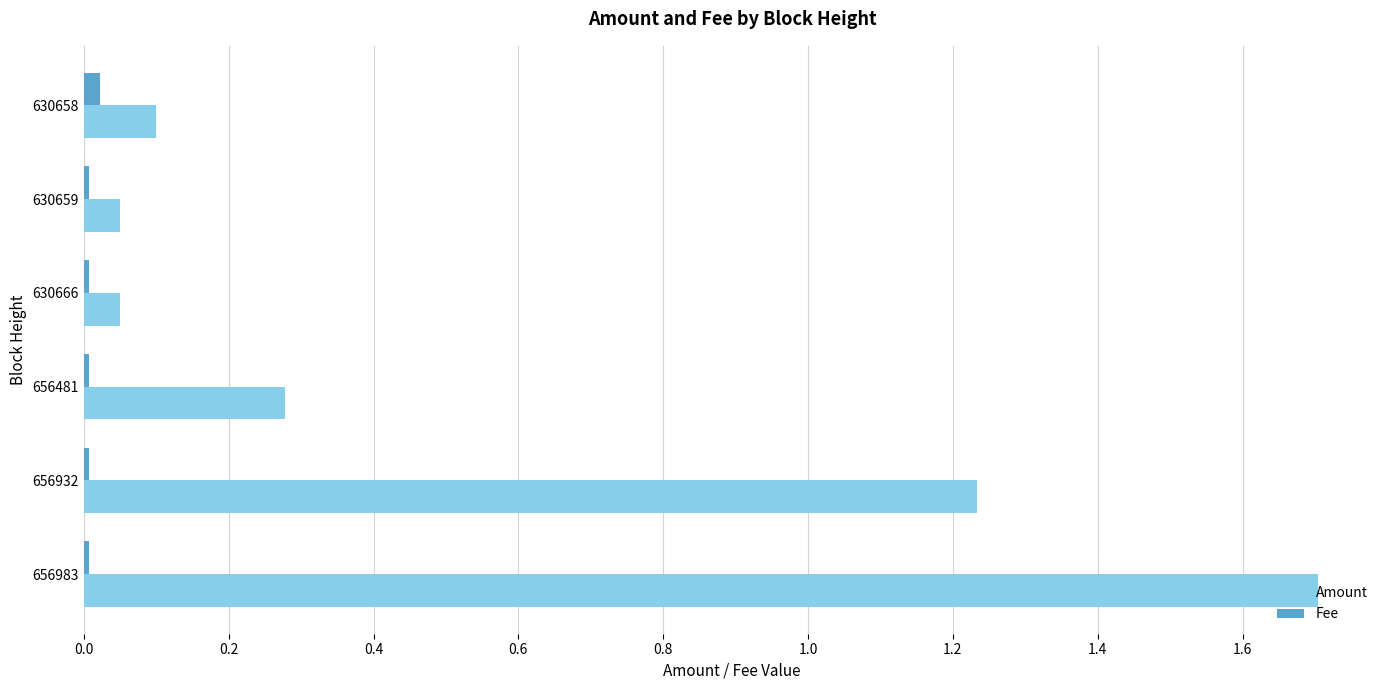

Rank the series by their average value, from highest to lowest.

Amount, Fee